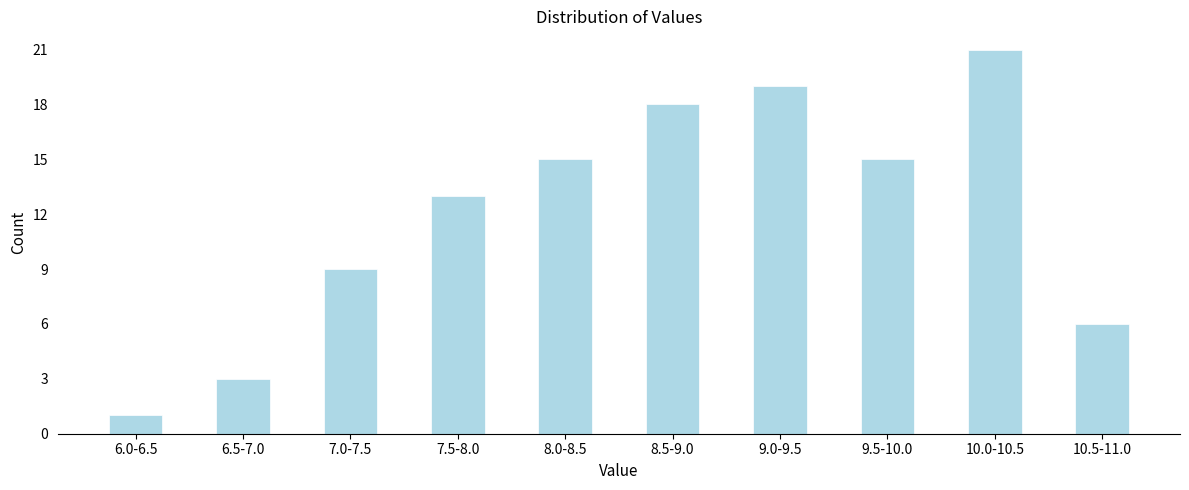

Reading left to right, extract all data points from this chart.

1	3	9	13	15	18	19	15	21	6